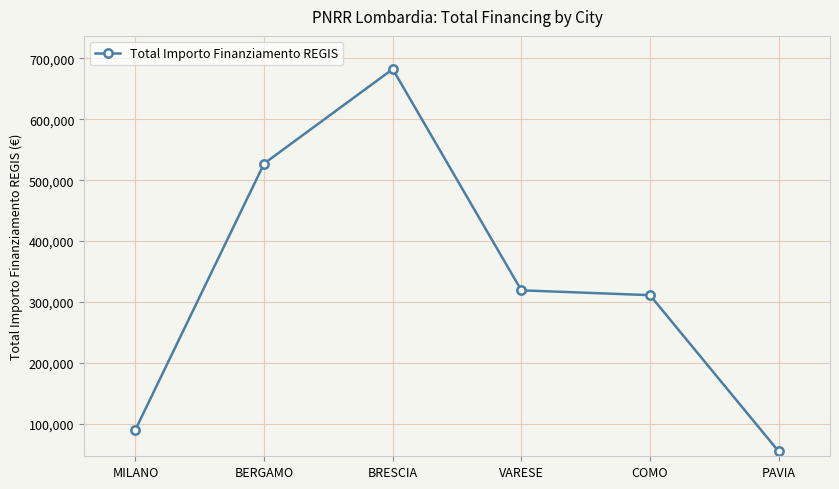

What is the label of the 5th point from the right?

BERGAMO